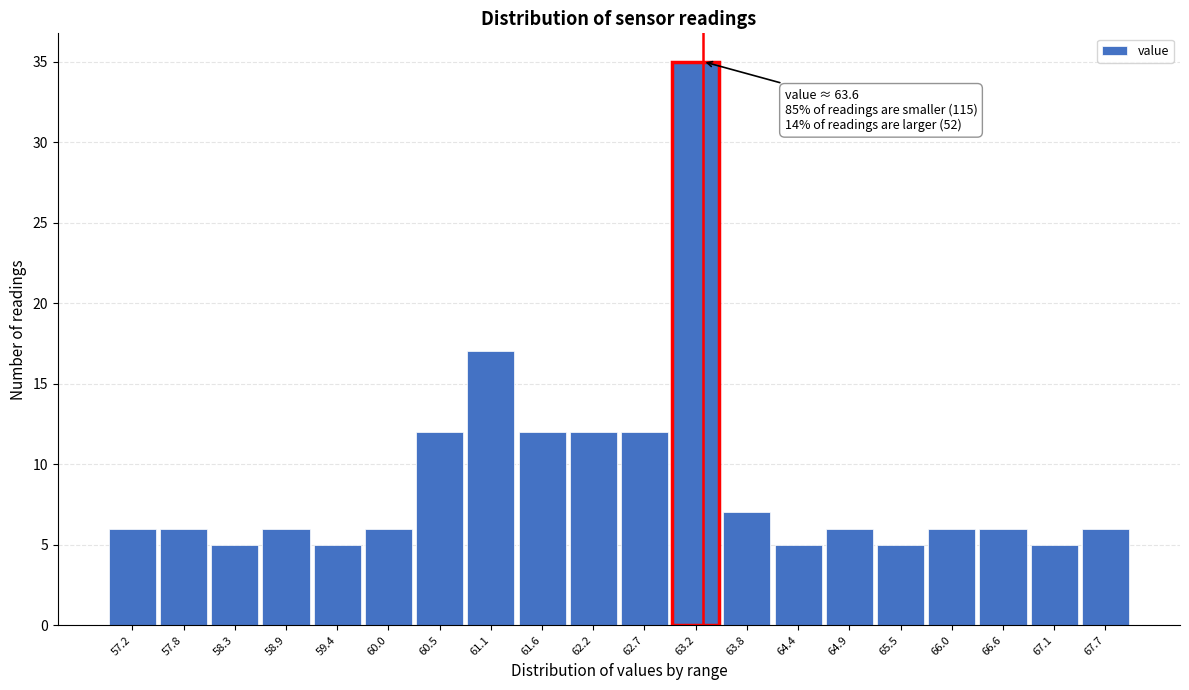

Reading left to right, what are all the values shown in this chart?

6	6	5	6	5	6	12	17	12	12	12	35	7	5	6	5	6	6	5	6